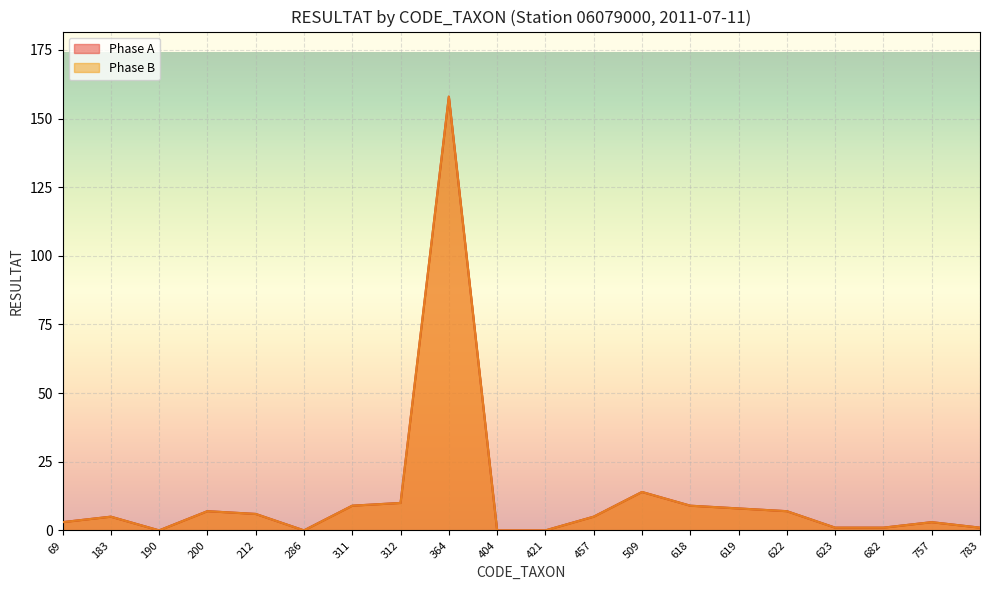

Which category has the highest value in the Phase B - RESULTAT series?

364